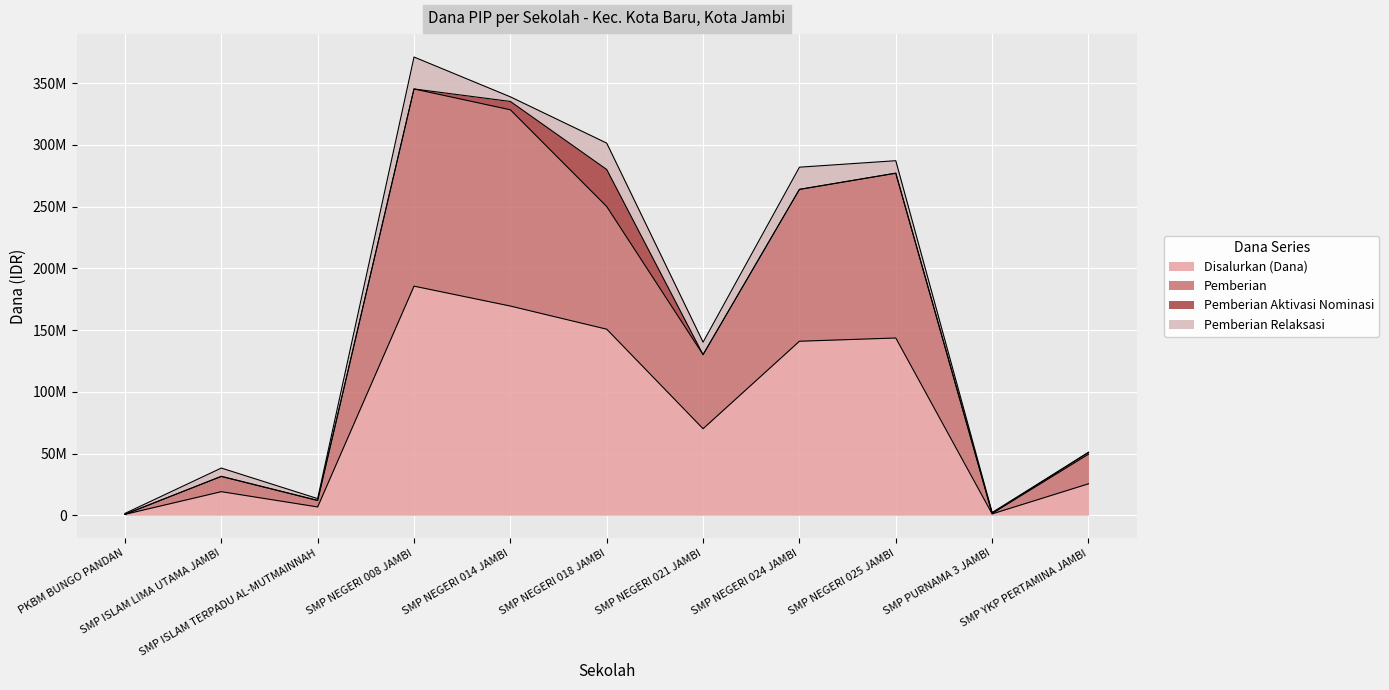

How many data points in Disalurkan (Dana) are less than 70125000?

5